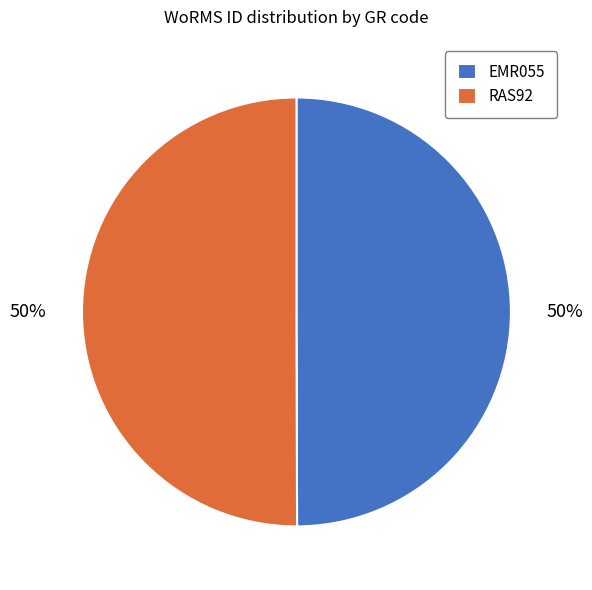

What is the ratio of the value at EMR055 to the value at RAS92?

1.0